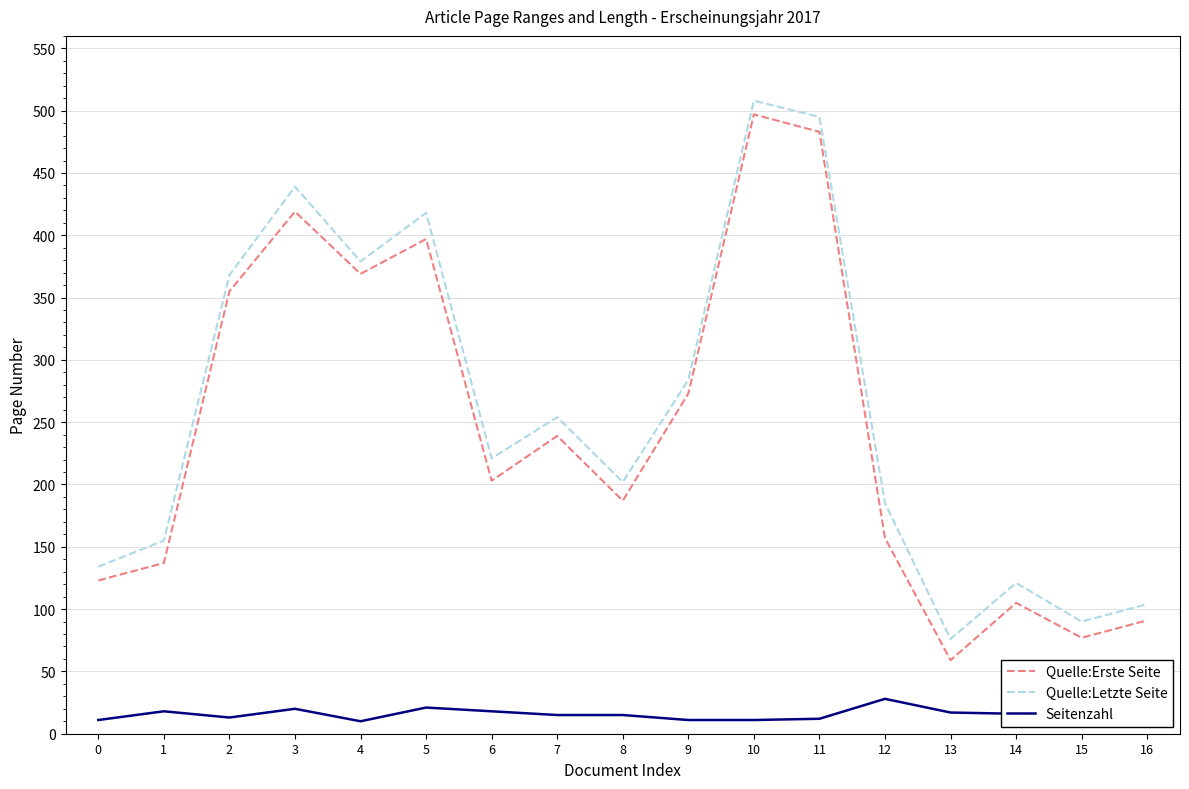

What is the difference between the maximum and minimum values in the Quelle:Letzte Seite series?

432